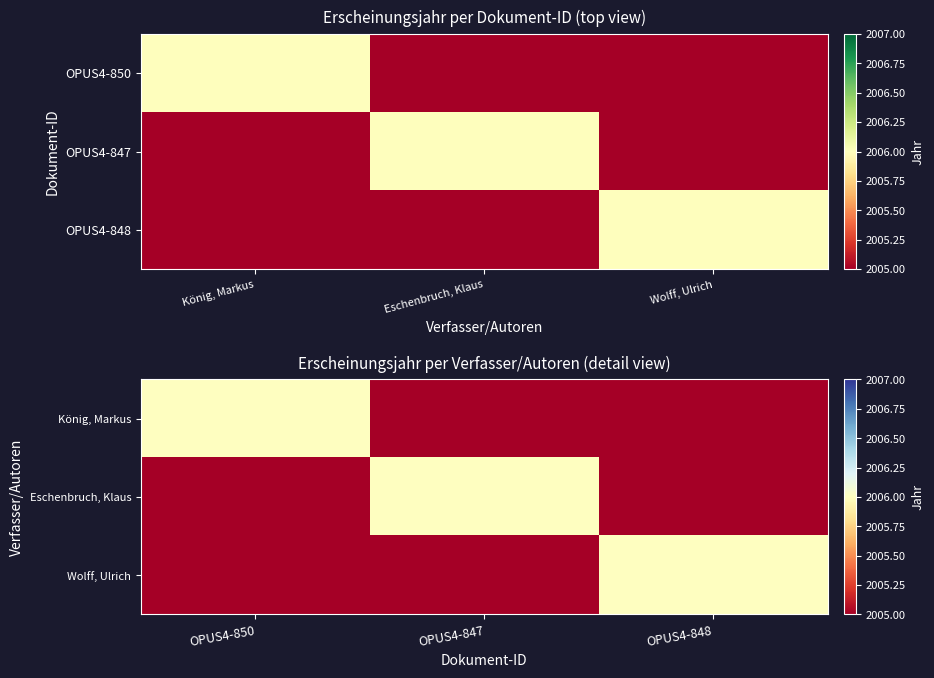

Which series has the largest total across all categories?

König, Markus